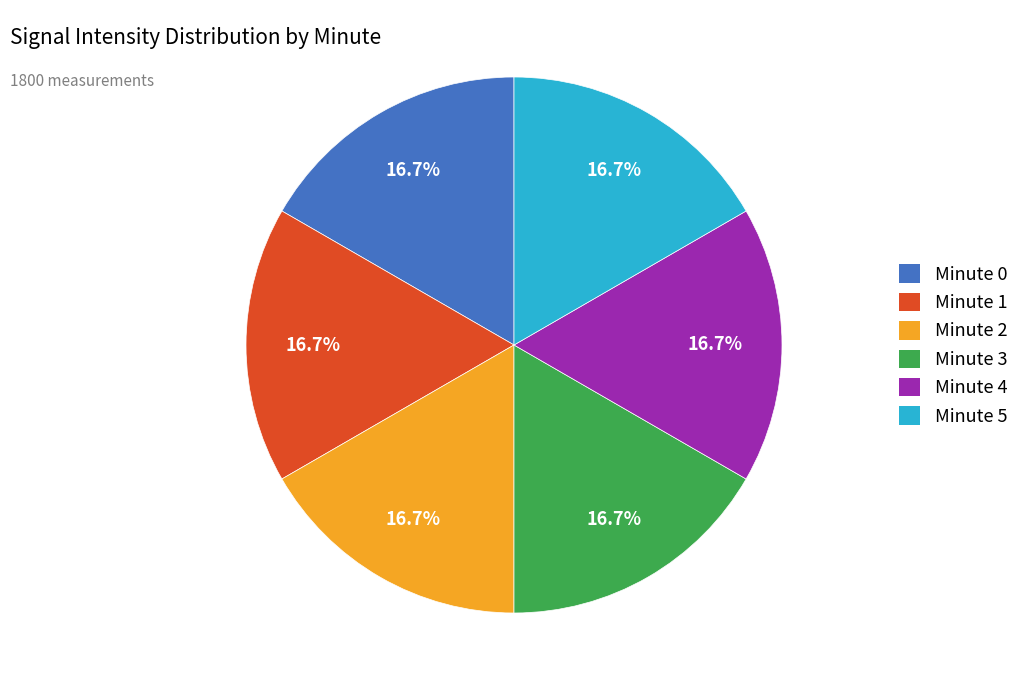

Is it true that Minute 5 is 10% of the pie?

False